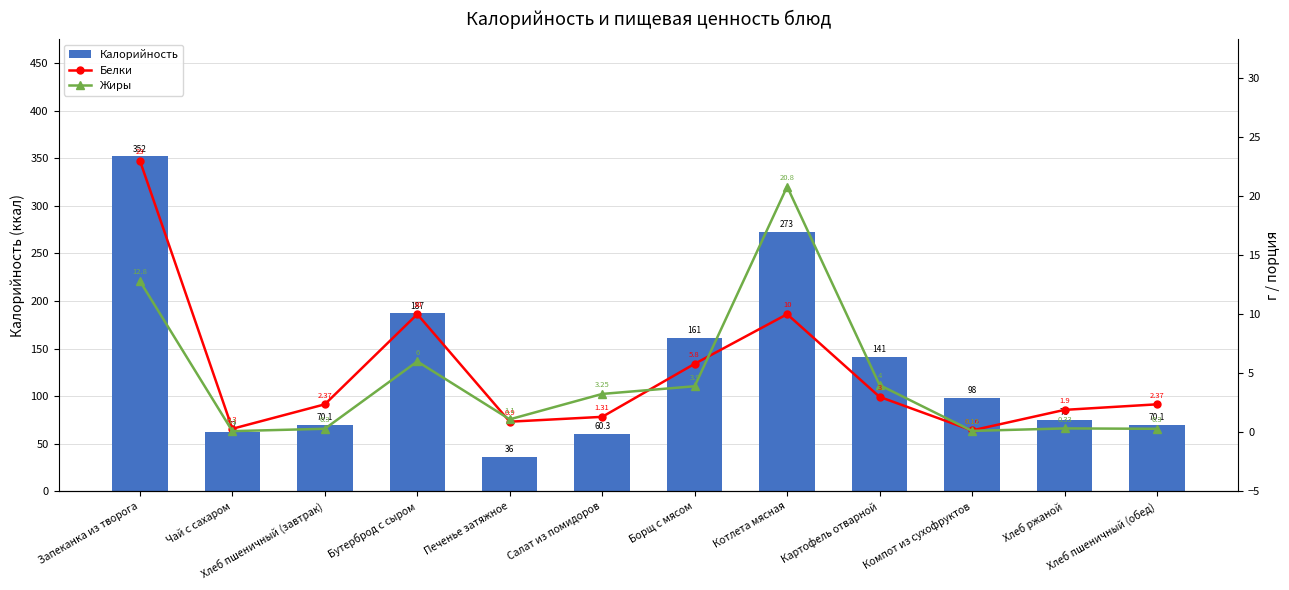

How many values in the Жиры series are below 3?

6